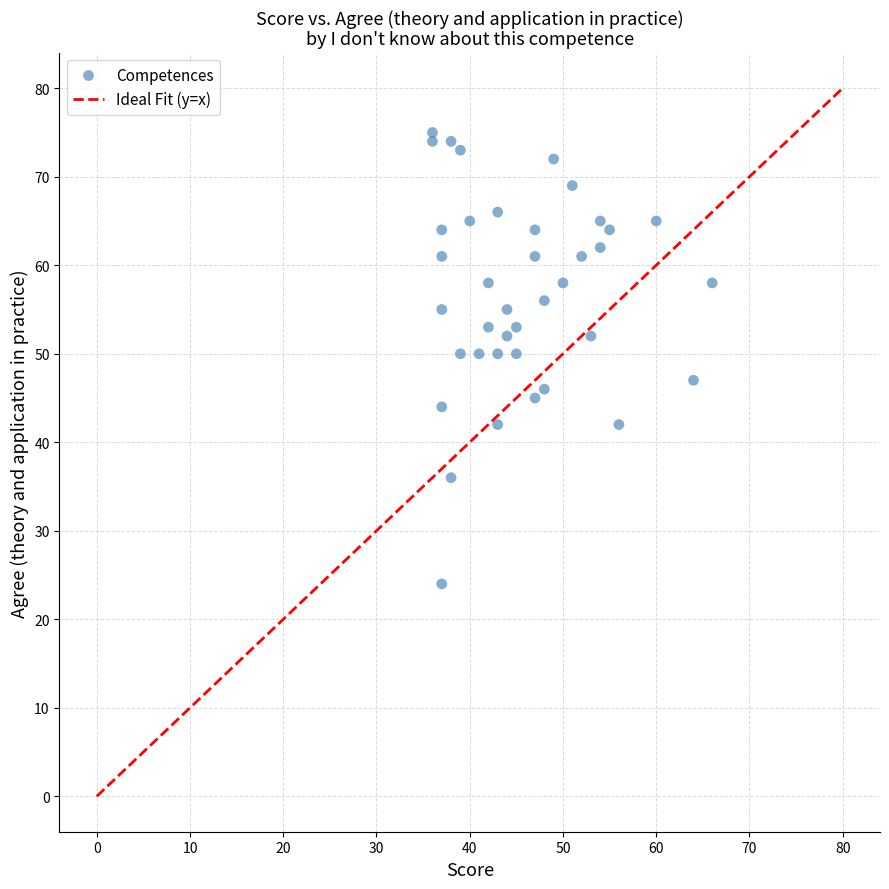

What is the range of X values (max minus min)?

30